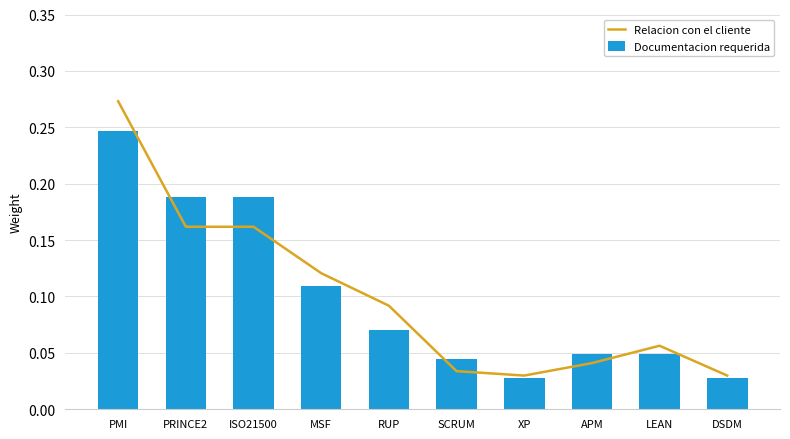

Rank the series by their maximum value, from lowest to highest.

Documentacion requerida, Relacion con el cliente